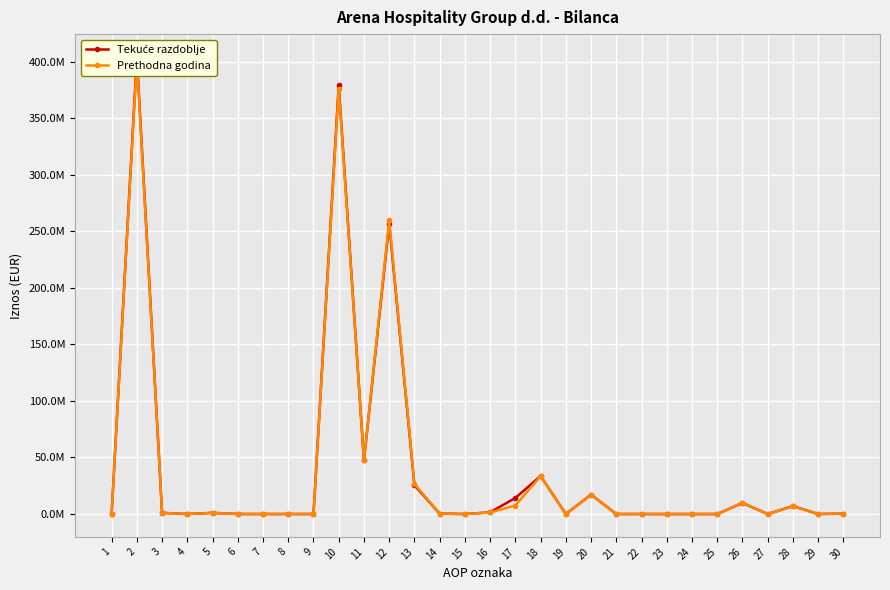

What is the difference between the maximum and minimum values in the Prethodna godina series?

401187144